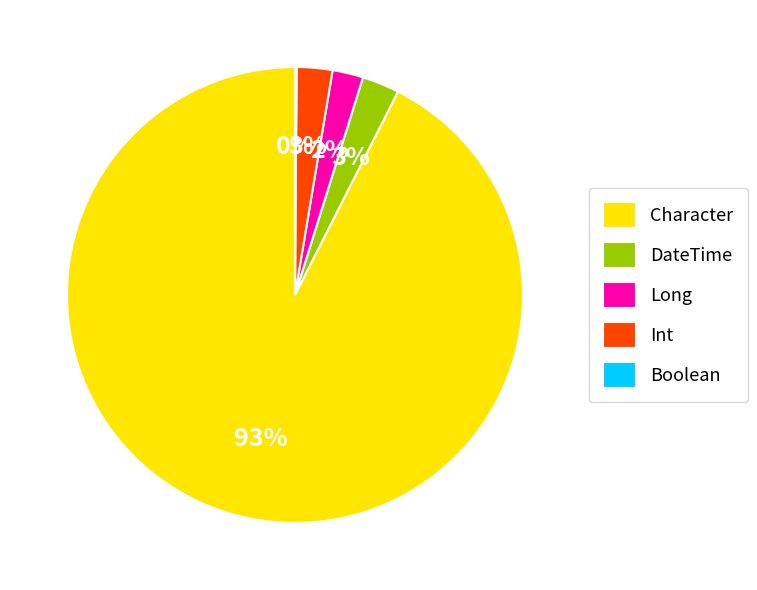

Is DateTime the majority of the pie?

No